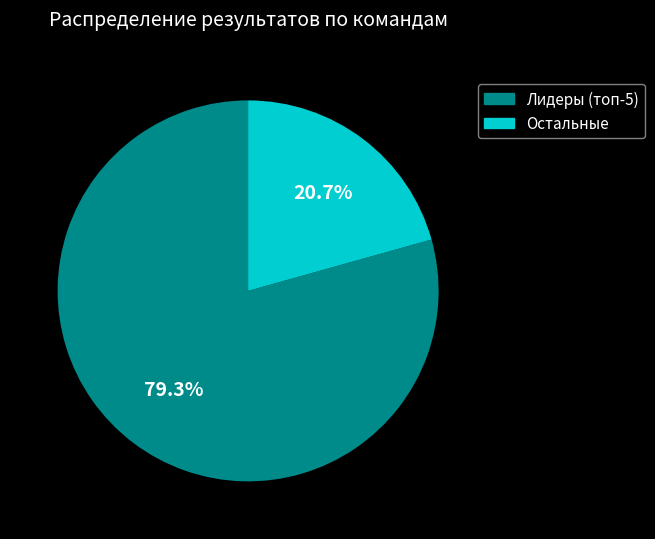

Does any single category account for the majority?

Yes